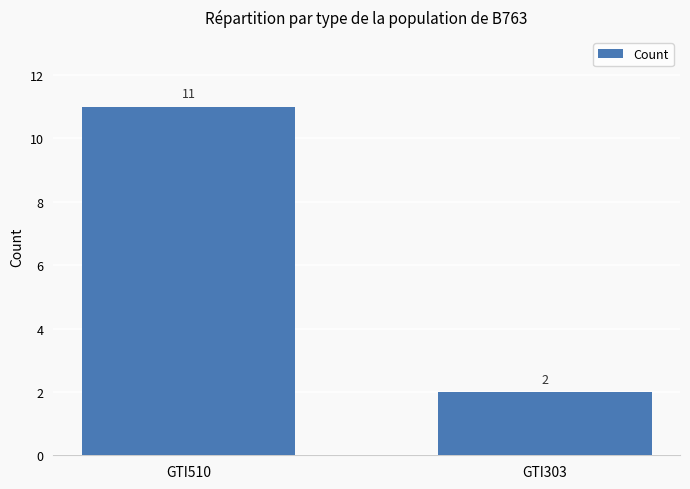

Which has a higher value, GTI510 or GTI303?

GTI510